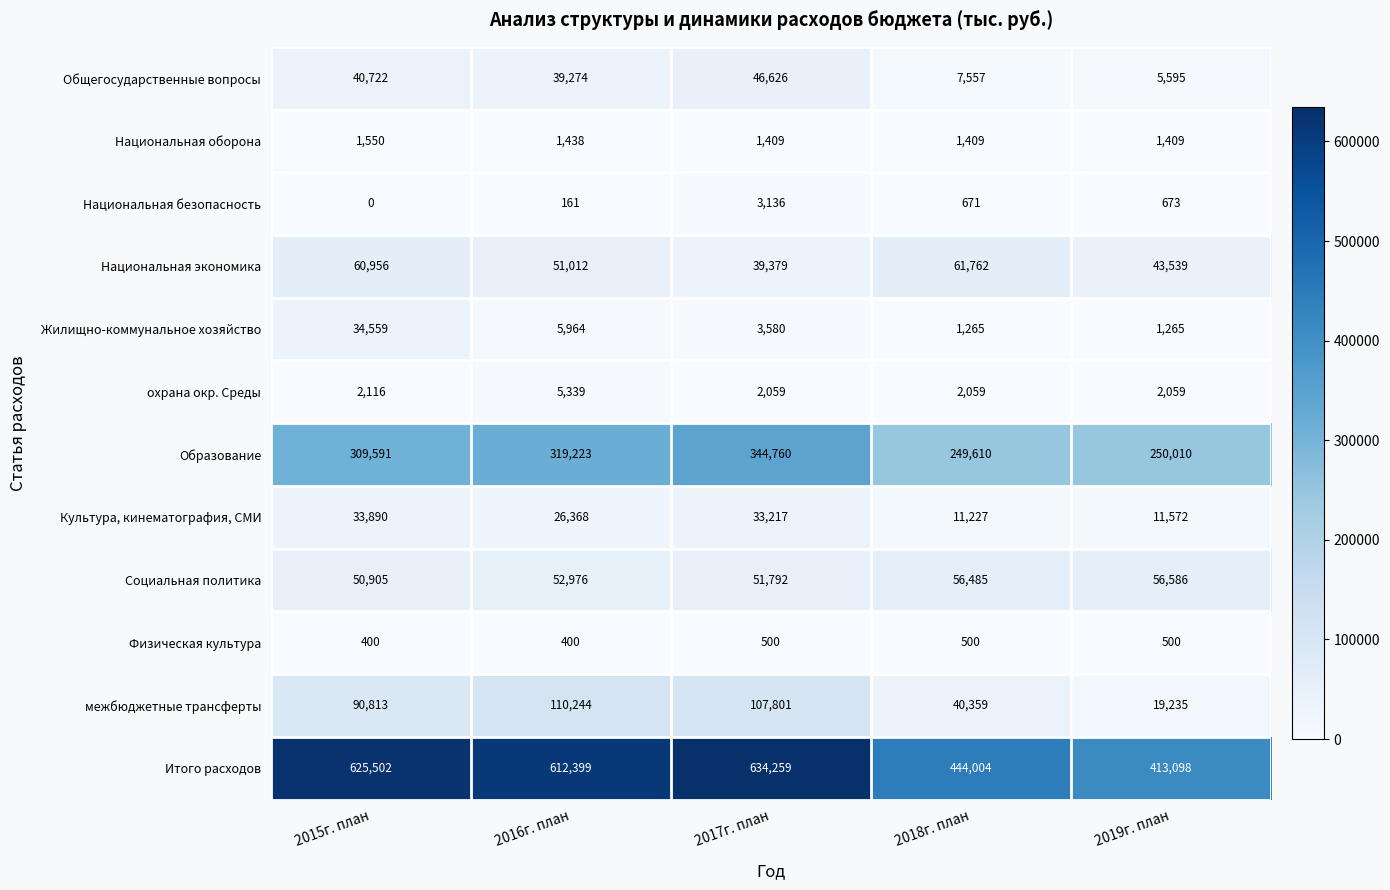

Which series changed the most between 2016г. план and 2017г. план?

Образование